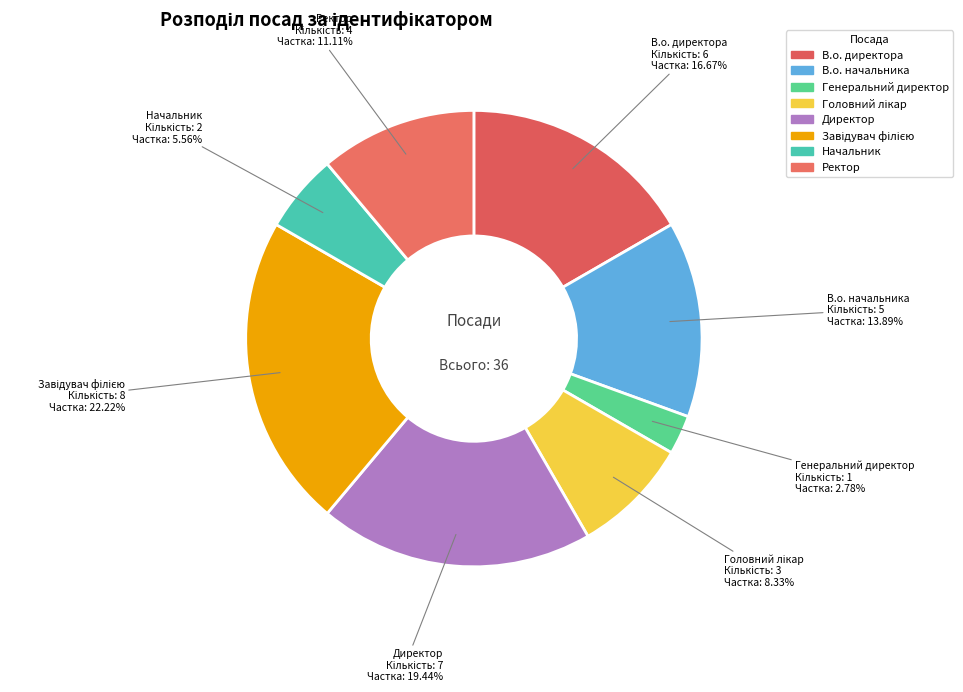

Is it true that Начальник is 6% of the pie?

True